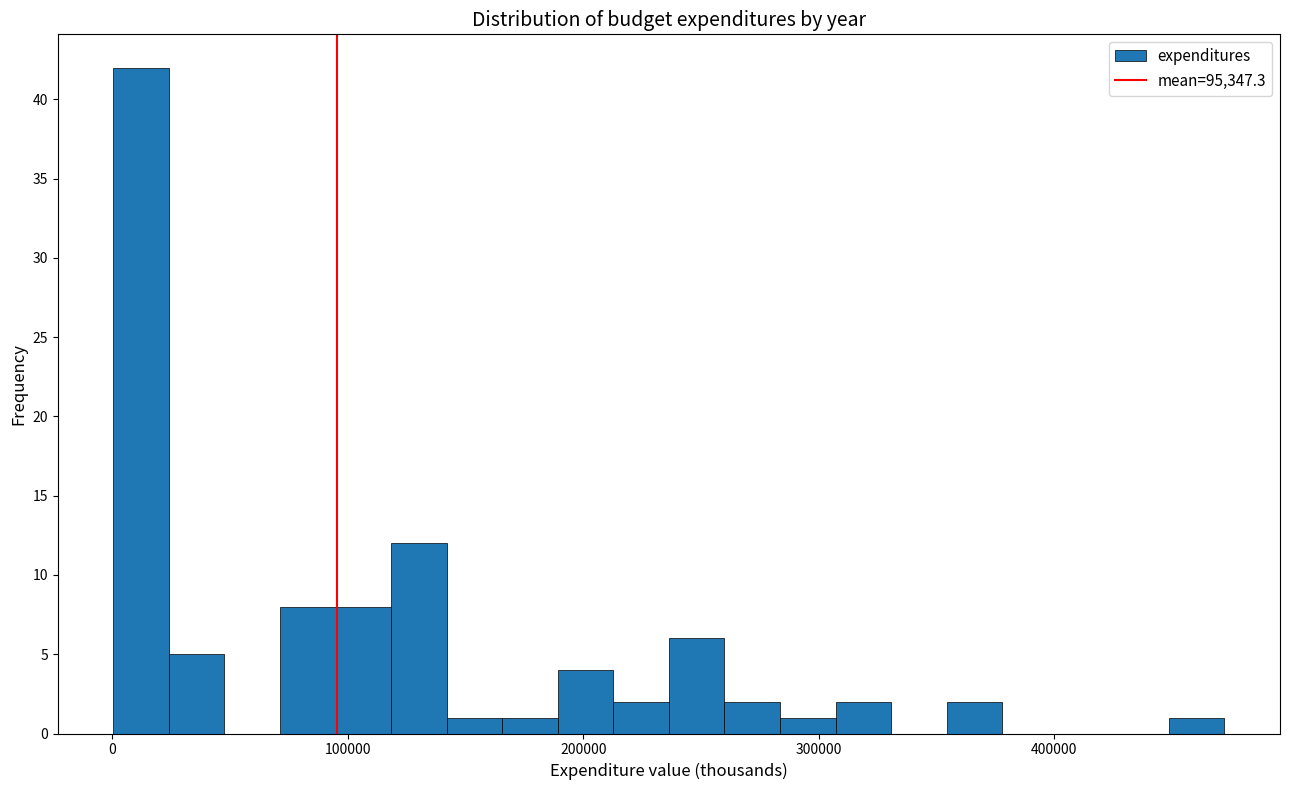

Read against the x-axis, roughly where is the centre of the tallest bar?

10000